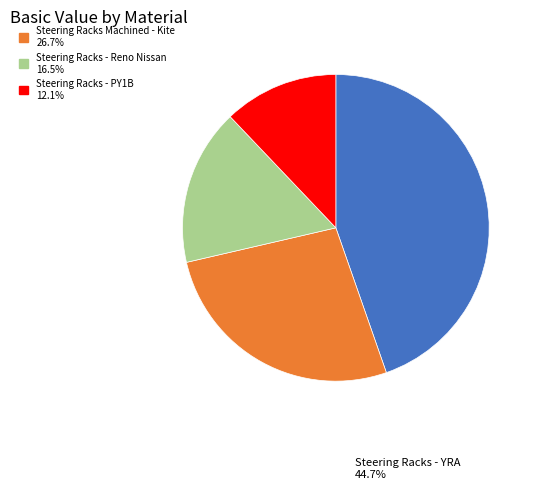

How many segments does this pie chart have?

4